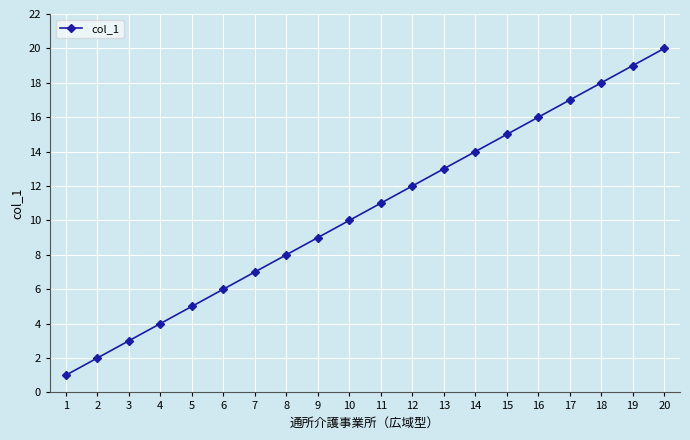

What is the value of the 5th point from the left?

5